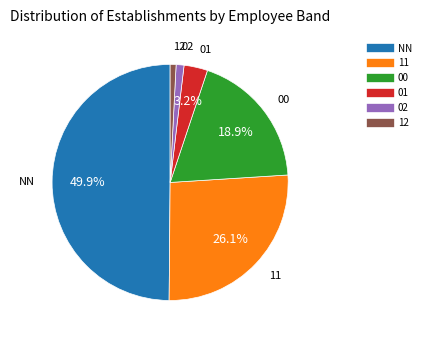

To the nearest percent, what is the average slice percentage?

17%